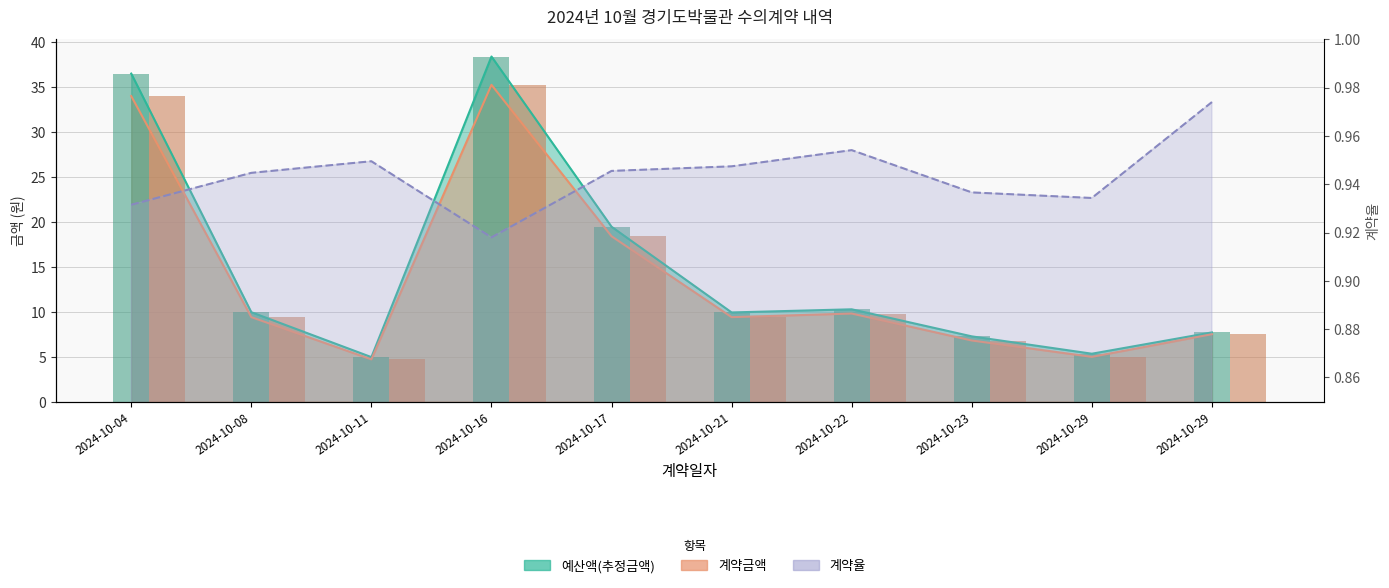

Count the number of categories in the chart.

10